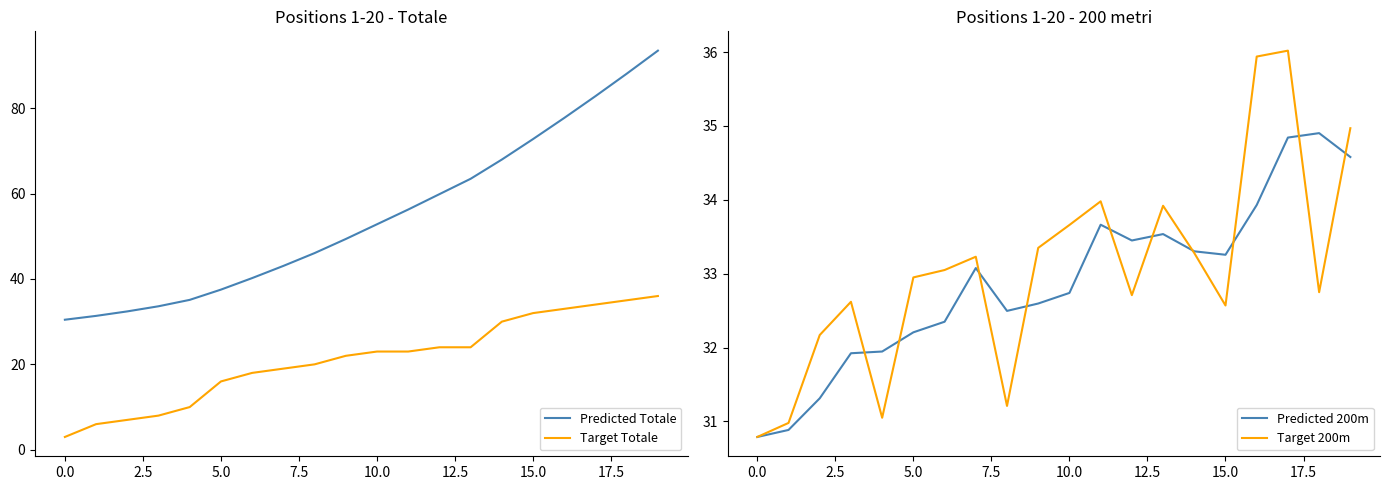

List the series in order of their peak value, lowest first.

Predicted 200m, Target Totale, Target 200m, Predicted Totale